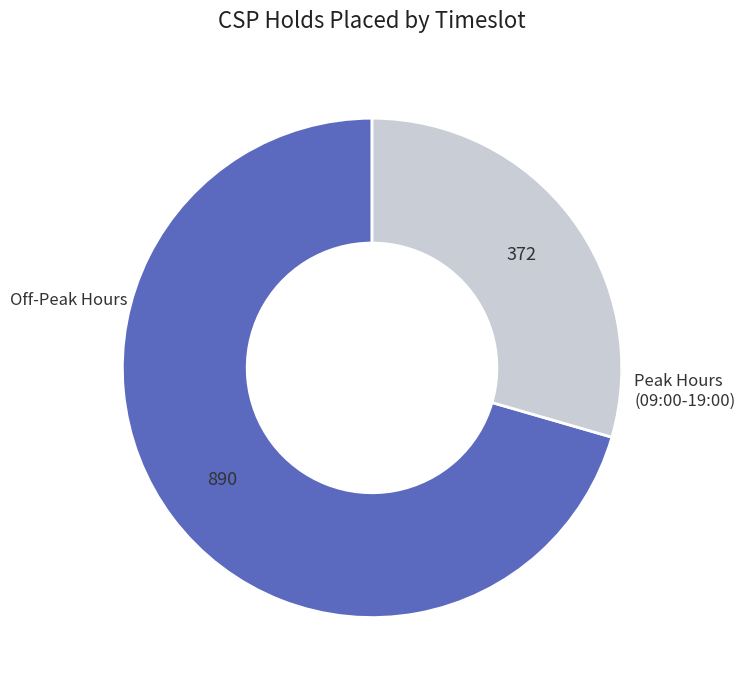

Is there any slice that represents more than half of the pie?

Yes